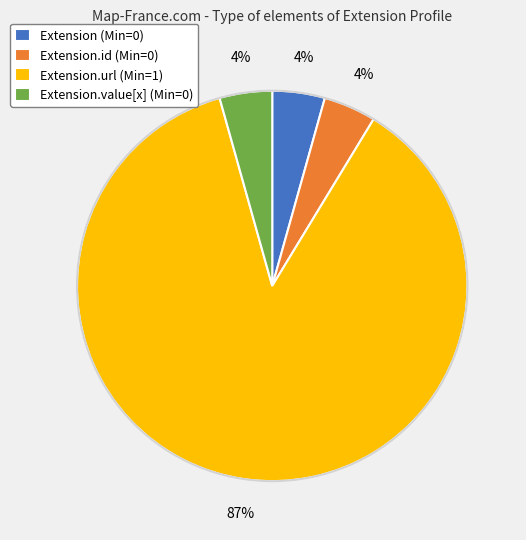

What is the largest slice in the pie chart?

Extension.url (Min=1)